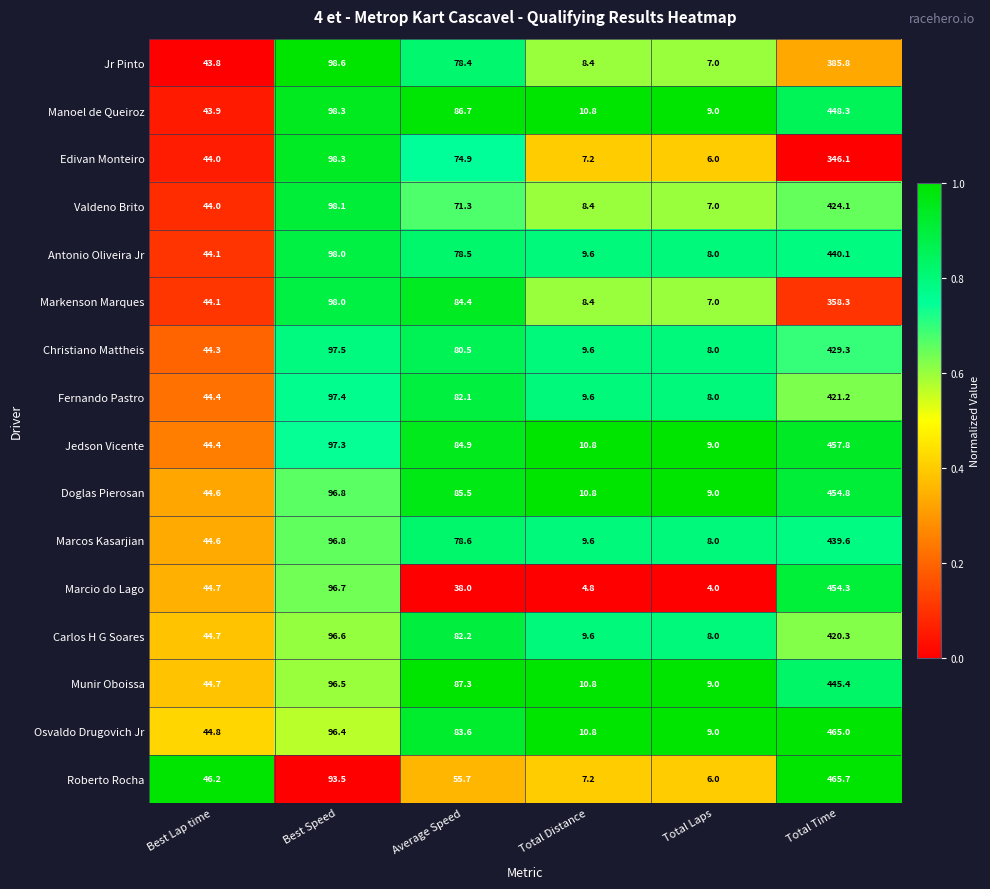

What is the sum of the Fernando Pastro values at Total Distance and Total Time?

430.8